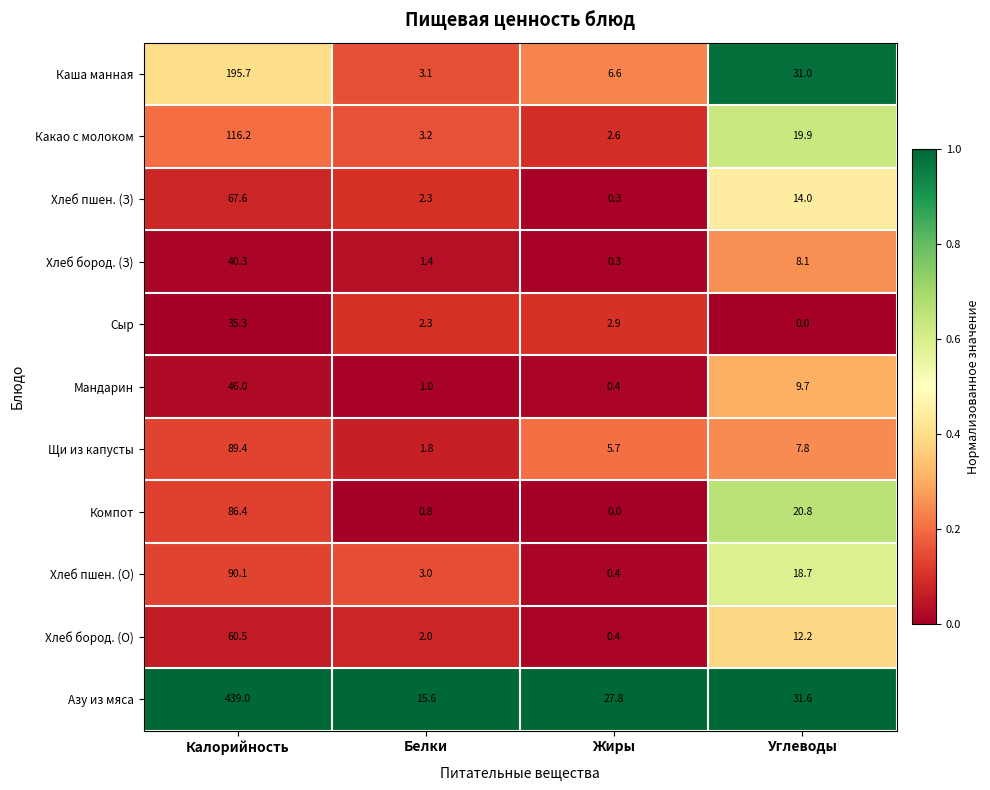

Is it true that Мандарин equals 0.4 at Жиры?

True